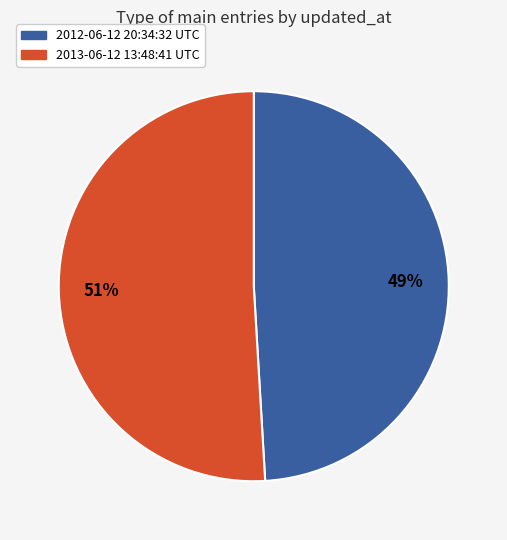

What is the largest slice in the pie chart?

2013-06-12 13:48:41 UTC